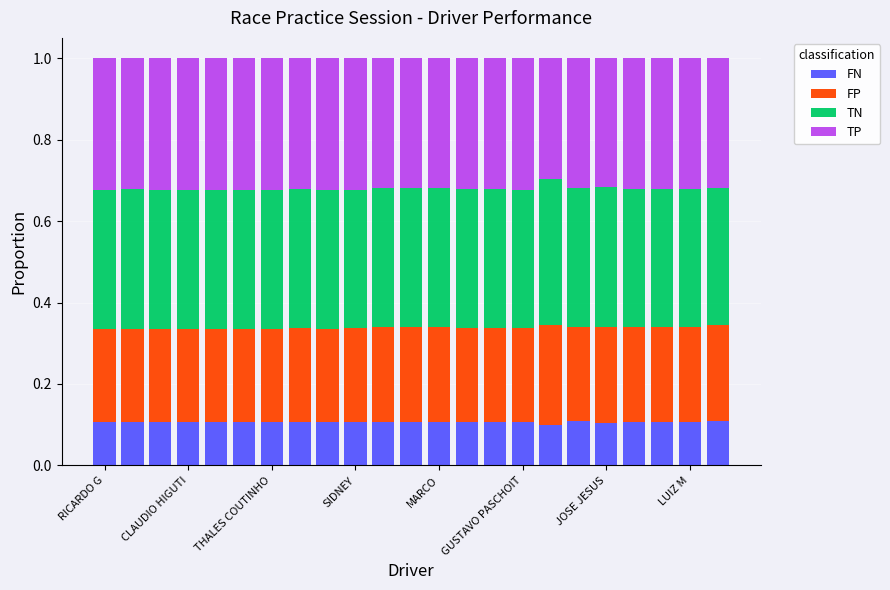

How many FN values are between 0 and 1?

23